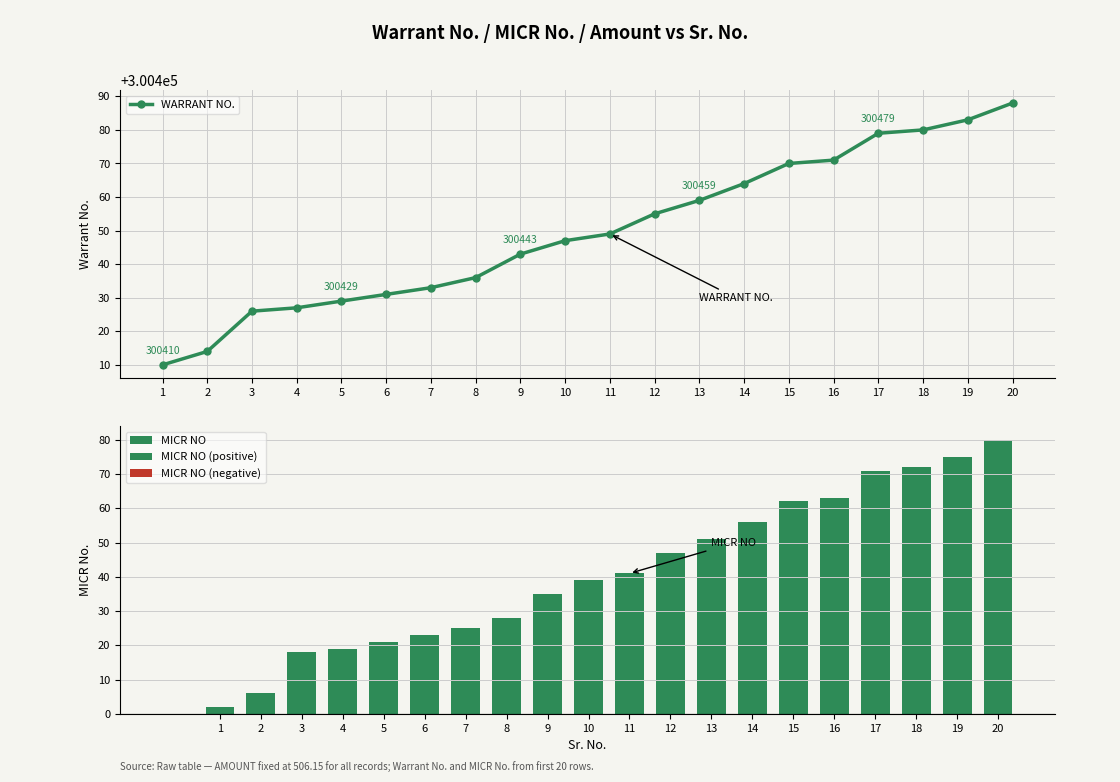

What is the value of the WARRANT NO. point at the 12th from the left?

300455